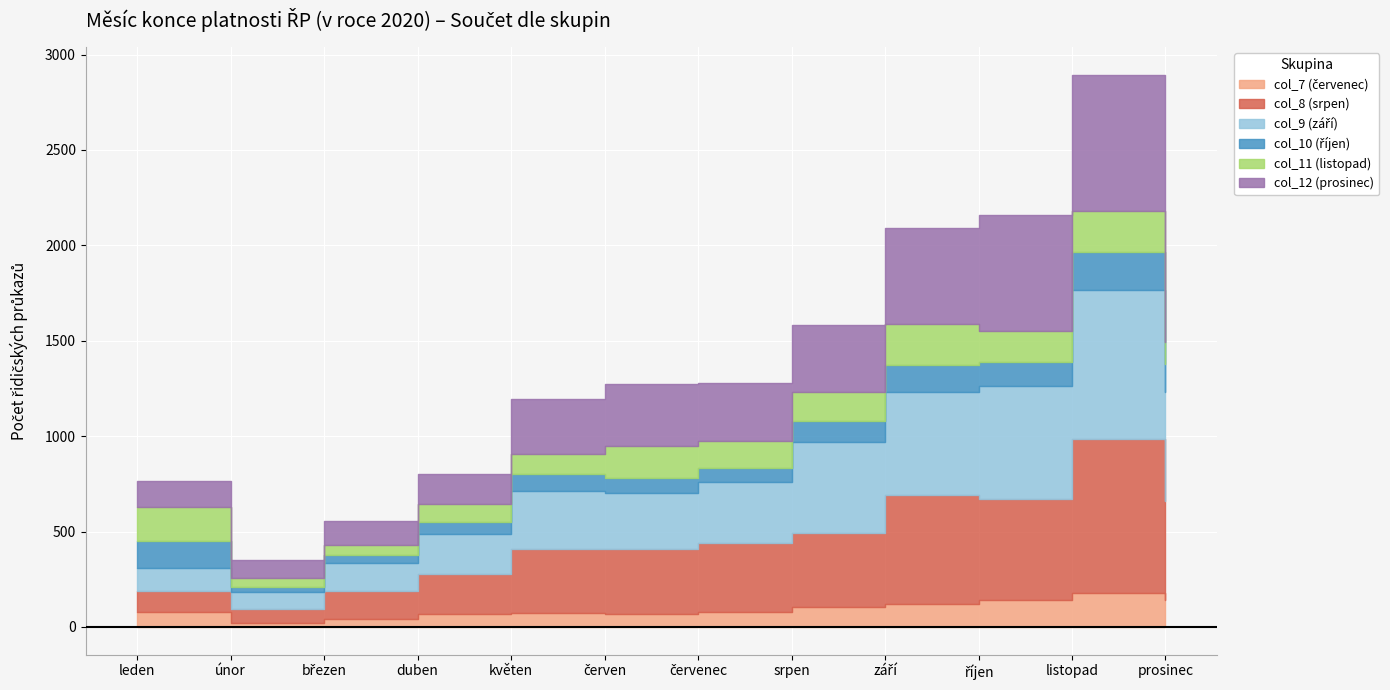

What is the minimum value shown in the chart?

19